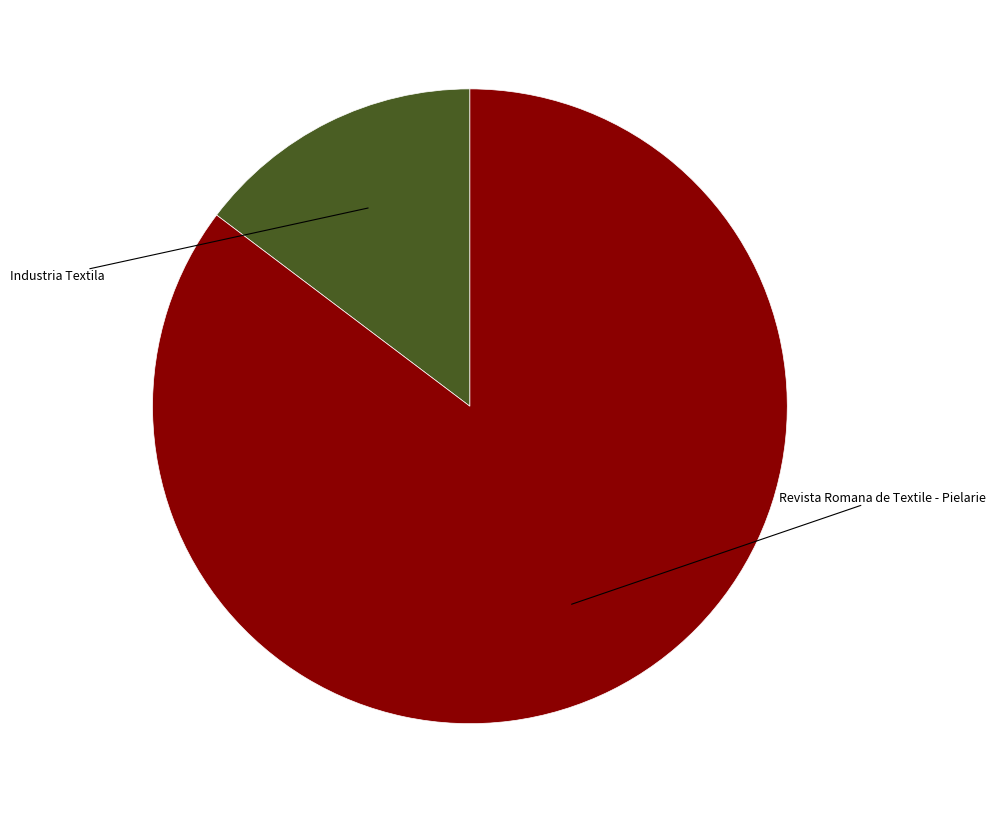

Is there a majority slice in this chart?

Yes